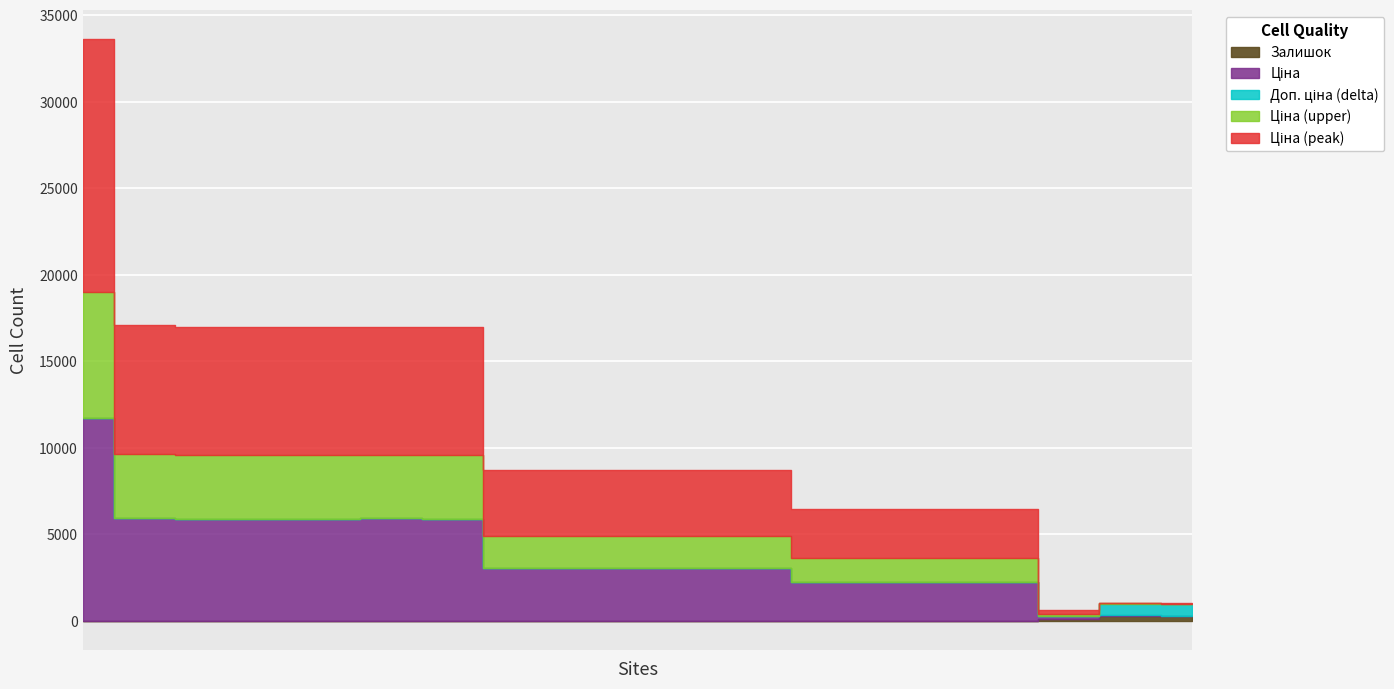

What is the difference between the maximum and minimum values in the Залишок series?

290.0